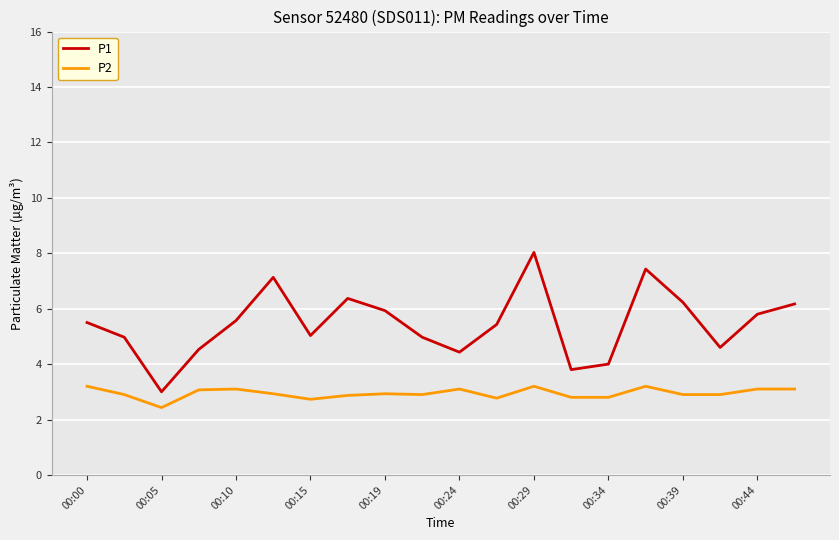

Which series has the largest total across all categories?

P1